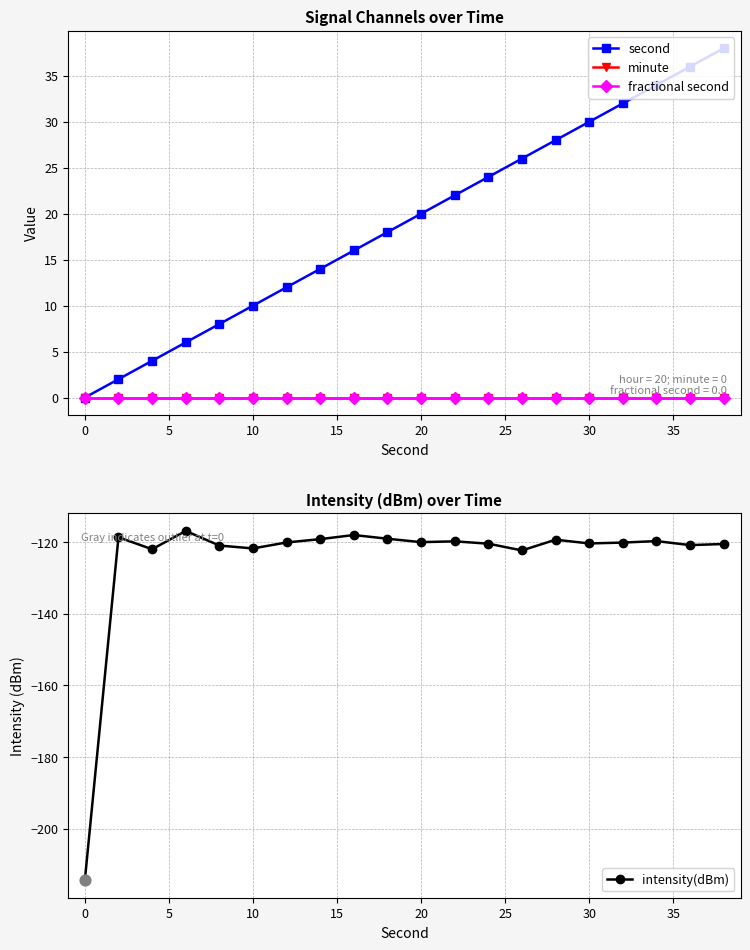

What is the maximum value for intensity(dBm)?

-116.9